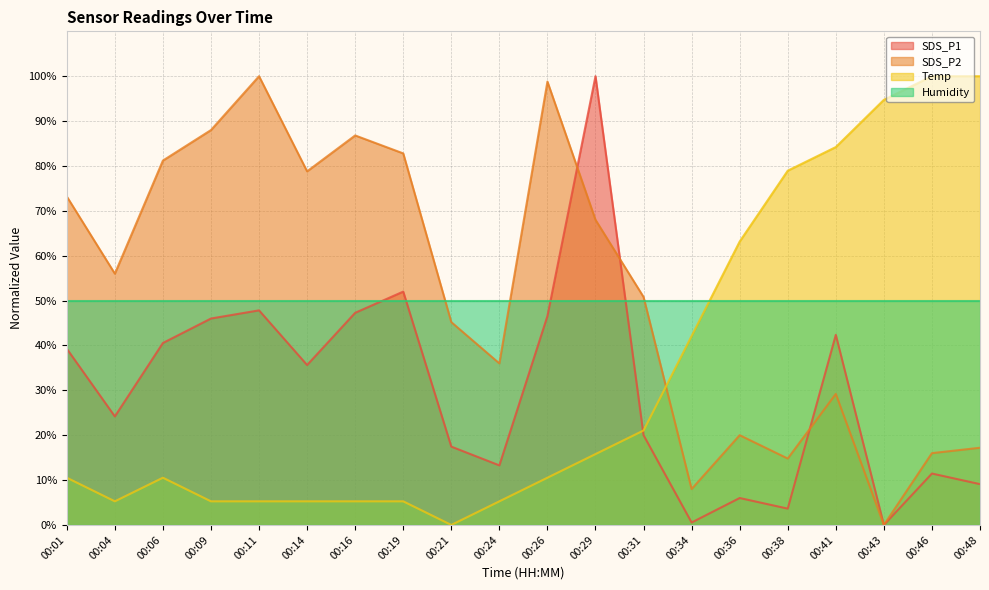

Between 00:43 and 00:21, which is larger?

00:21